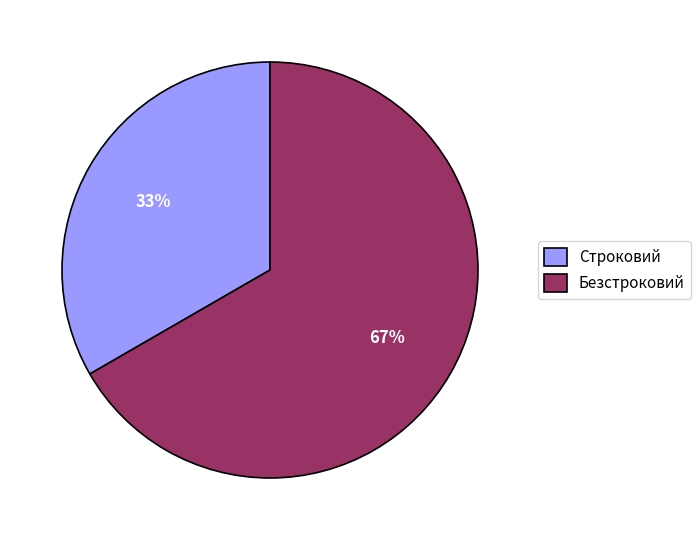

Rank the categories by value from lowest to highest.

Строковий, Безстроковий